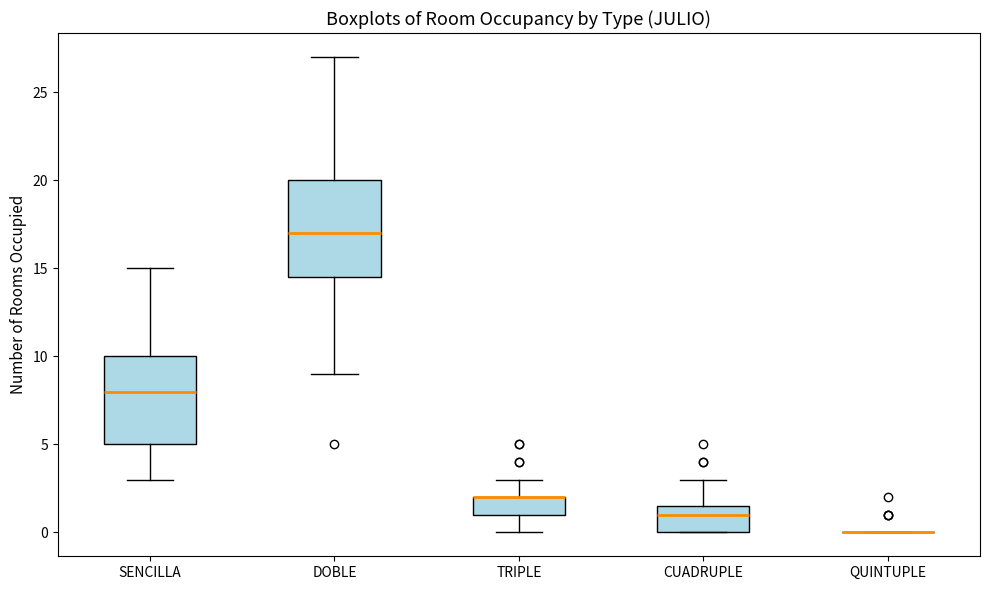

Where does the median line of the box for SENCILLA sit on the y-axis? The values are not printed on the chart, so give them approximately, as read against the axis.

8.0